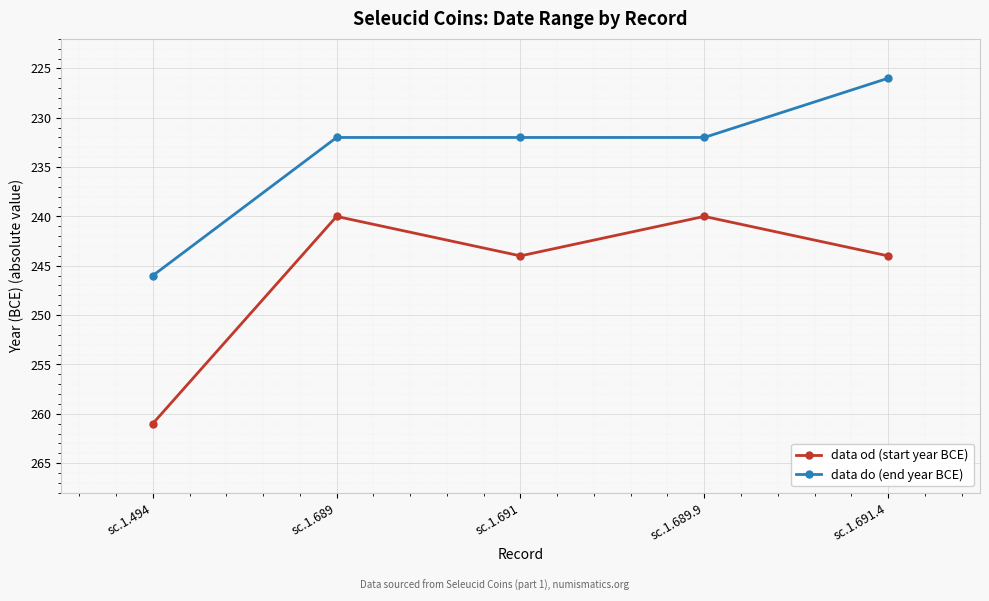

True or false: data od (start year BCE) and data do (end year BCE) intersect in this chart.

False